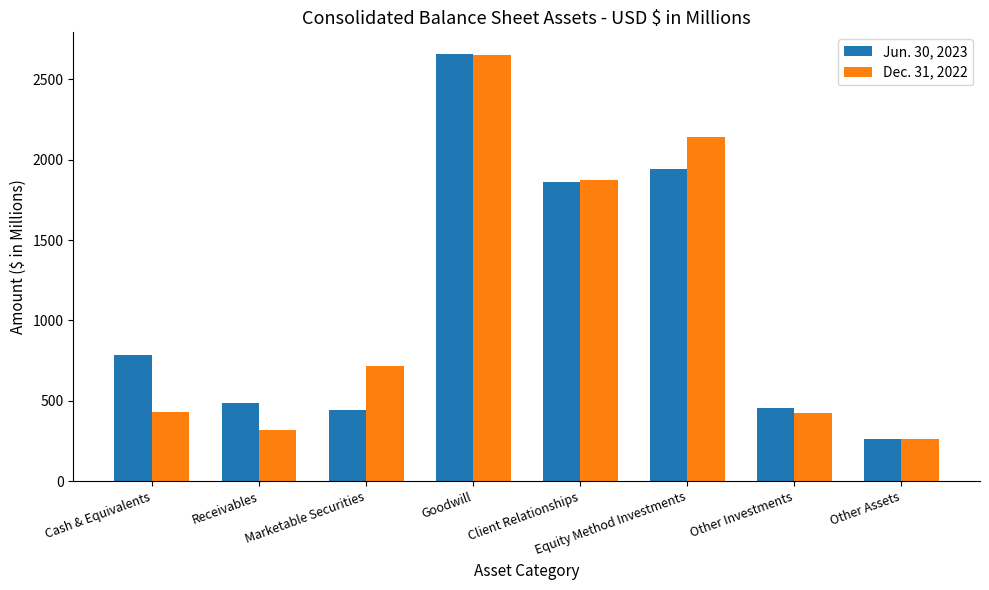

What is the sum of the Dec. 31, 2022 values at Equity Method Investments and Other Investments?

2561.1